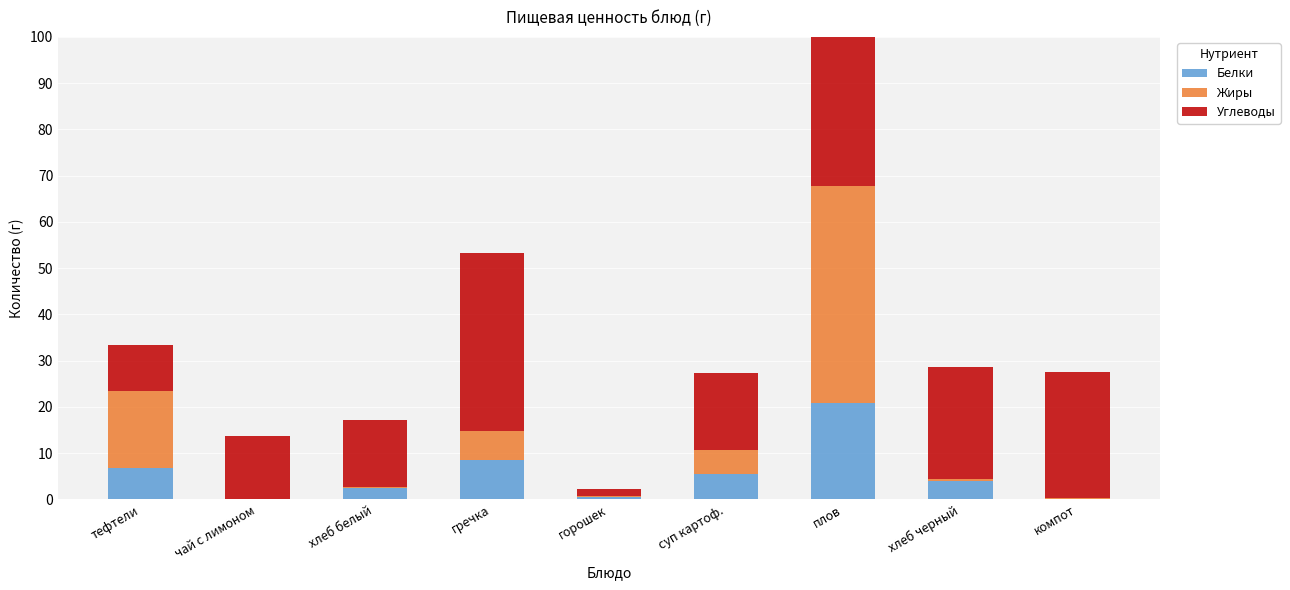

Is it true that Углеводы equals 1.5 at горошек?

True